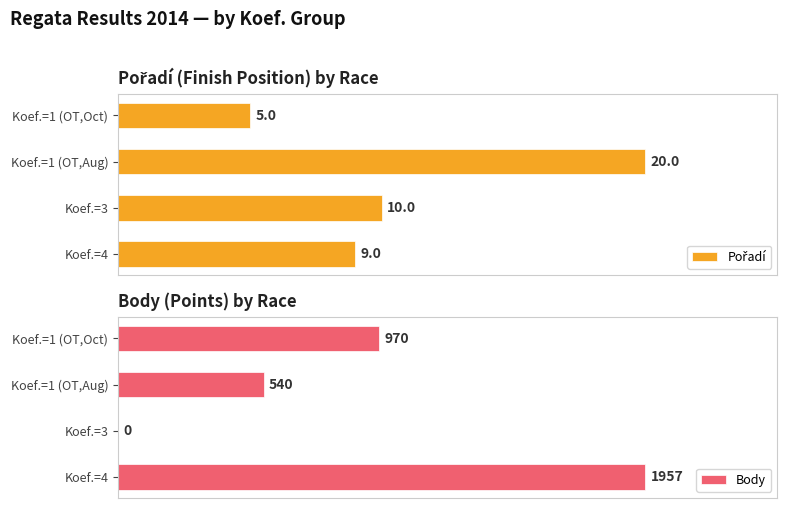

List the series in order of their peak value, lowest first.

Pořadí, Body